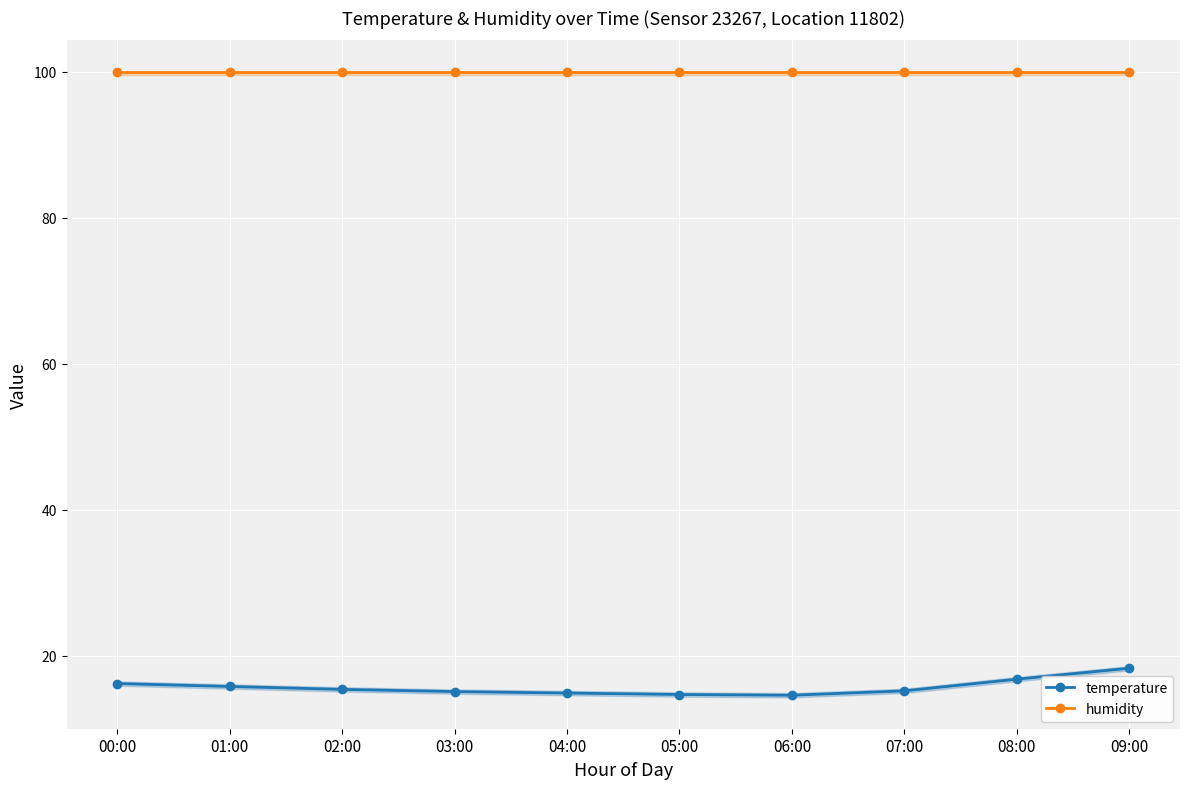

What is the total value across all series at 00:00?

116.1